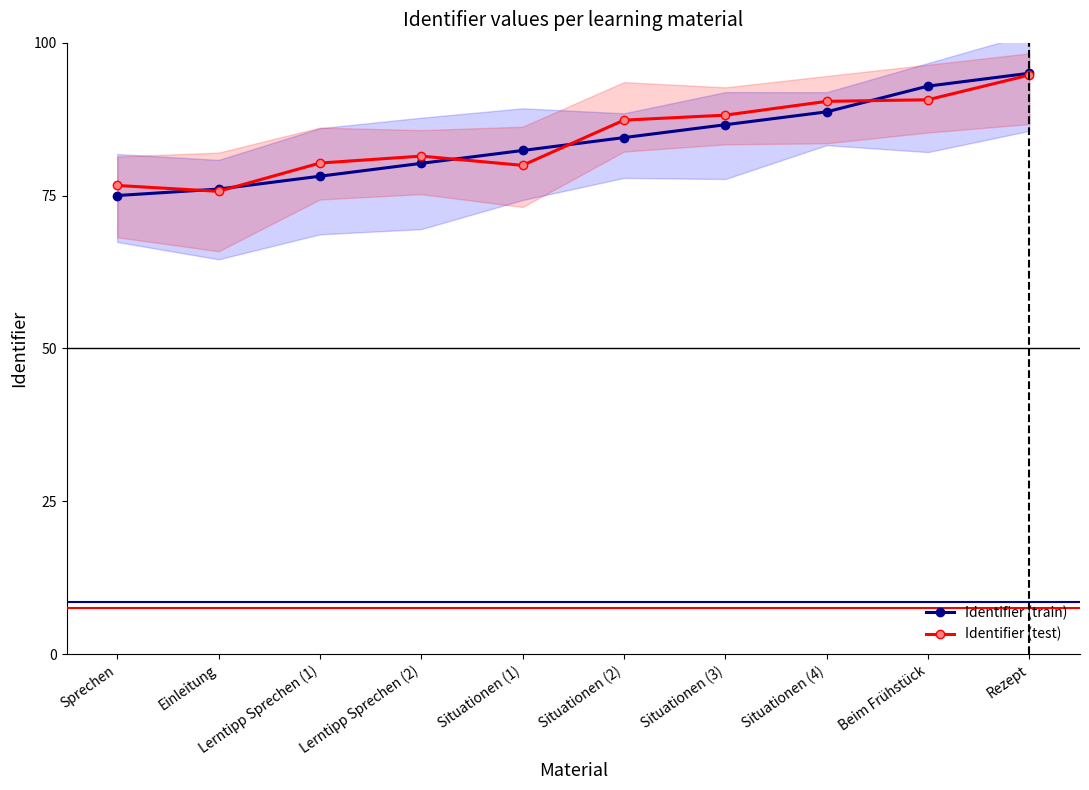

What is the spread (max minus min) of values at Einleitung?

0.4